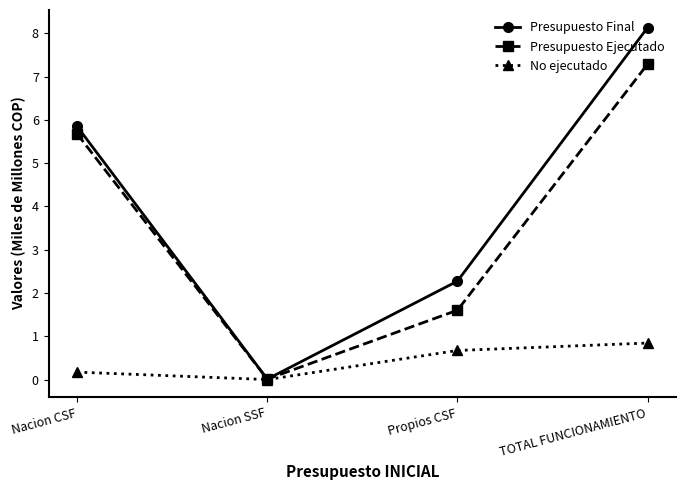

At which category is the sum across all series the highest?

TOTAL FUNCIONAMIENTO